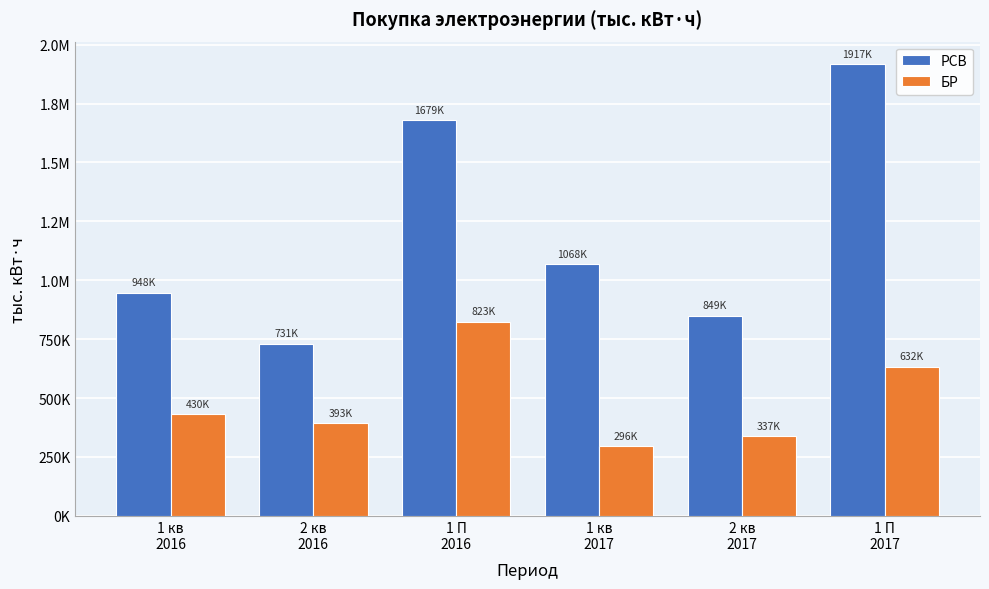

What is the total value across all series at 2 кв
2016?

1123781.1